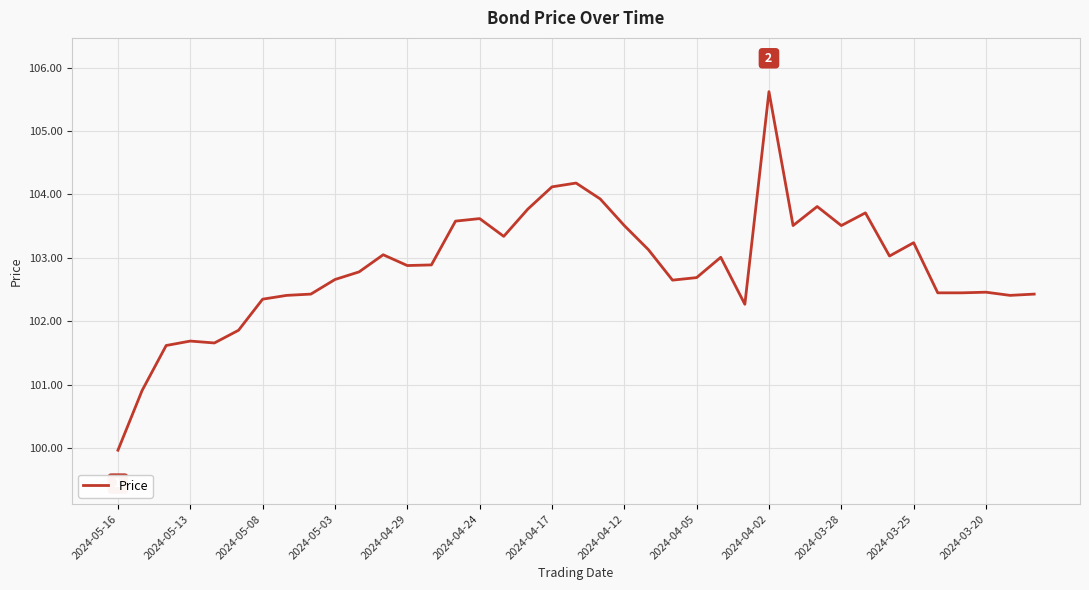

Does the chart have visible grid lines?

Yes